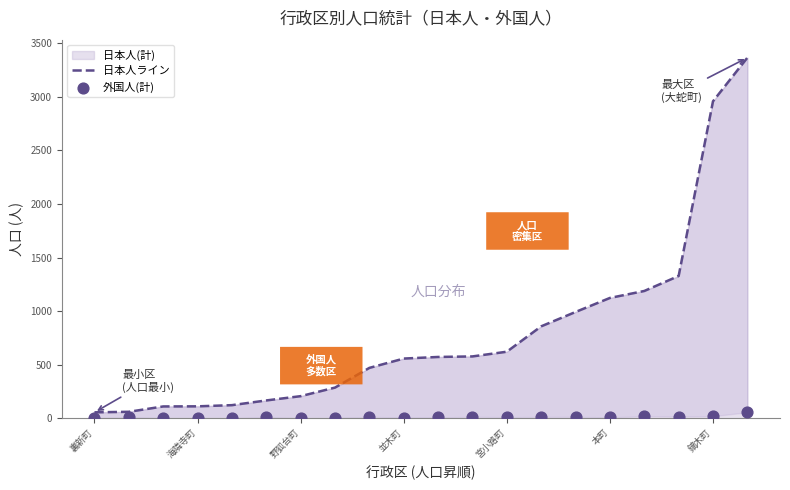

Which series contains the lowest Y value?

外国人(計)